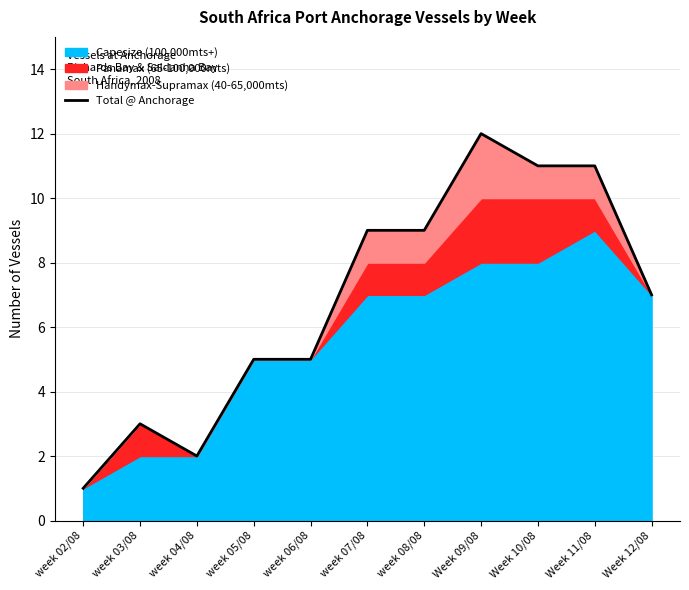

Where is the data nearest to the value 6?

week 05/08